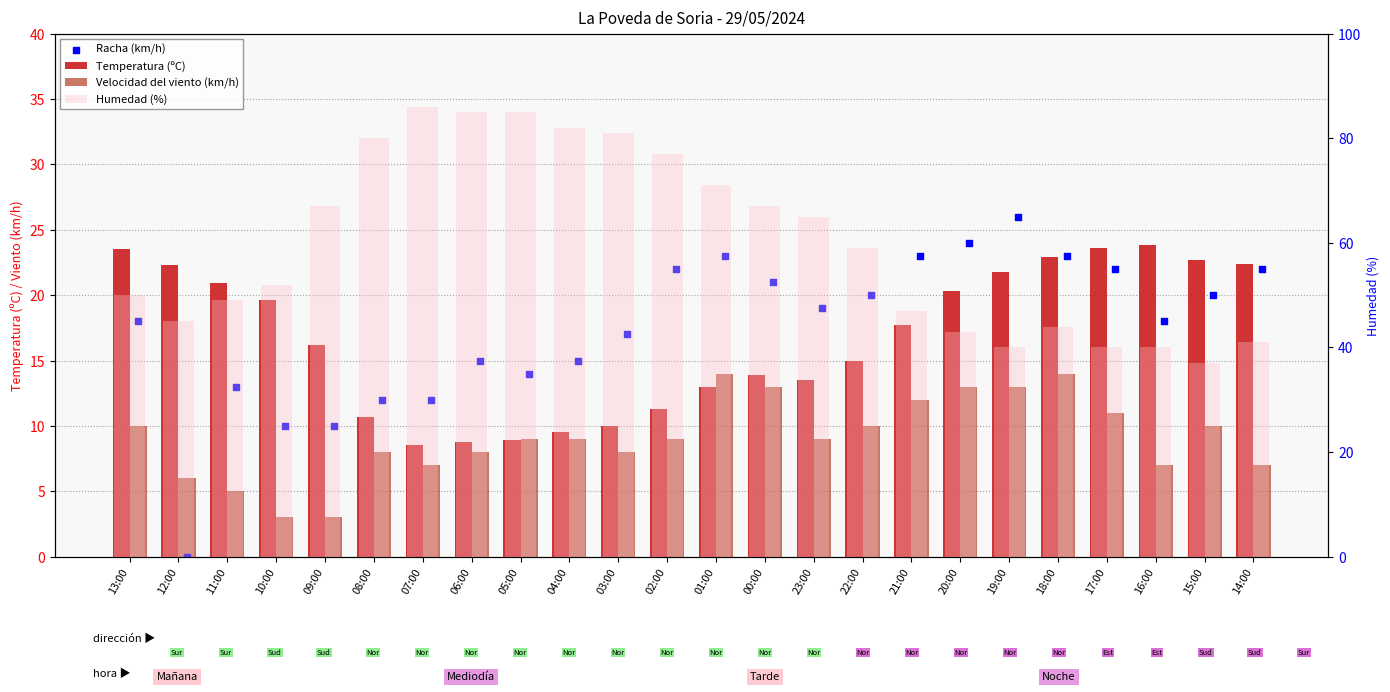

Which series reaches the maximum Y coordinate?

Humedad (%)